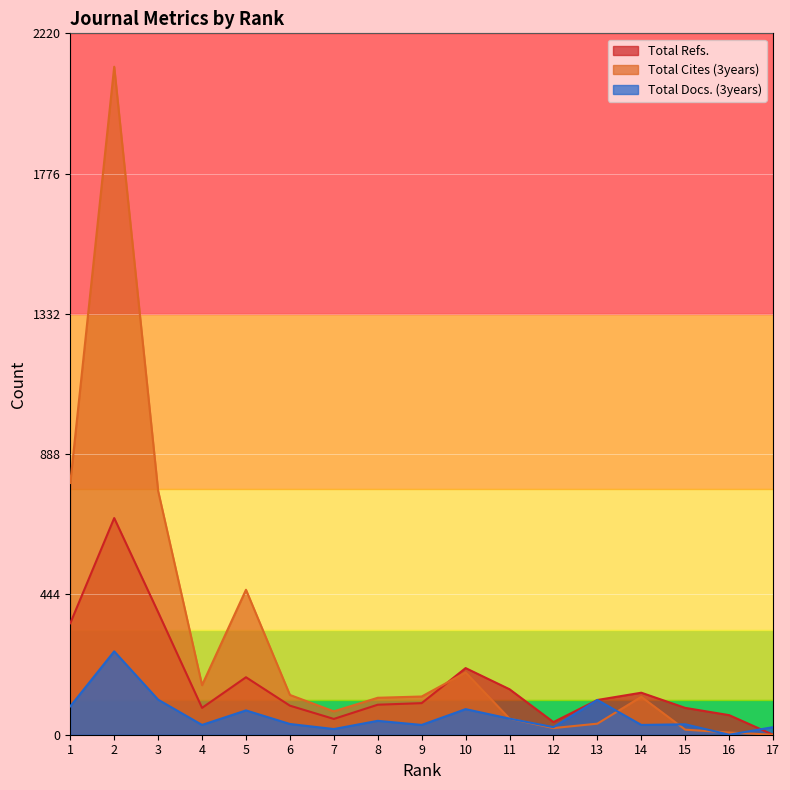

Count the number of categories in the chart.

17